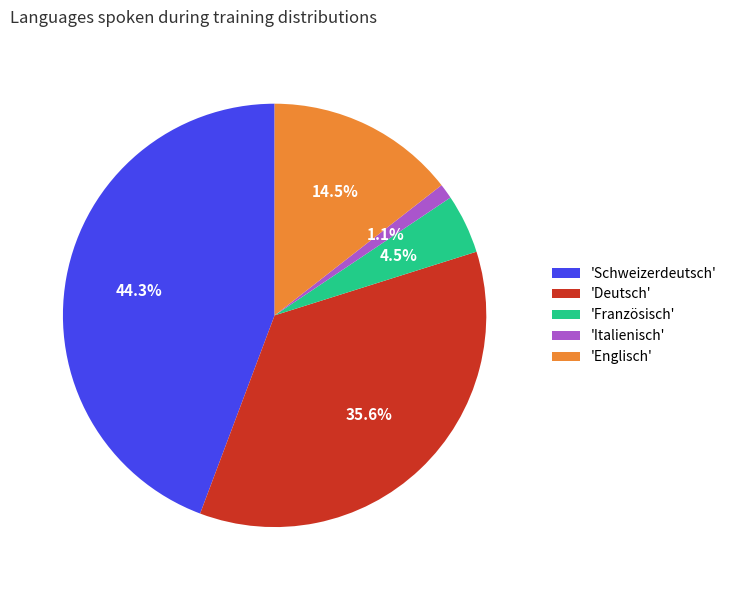

Between 'Französisch' and 'Deutsch', which is larger?

'Deutsch'